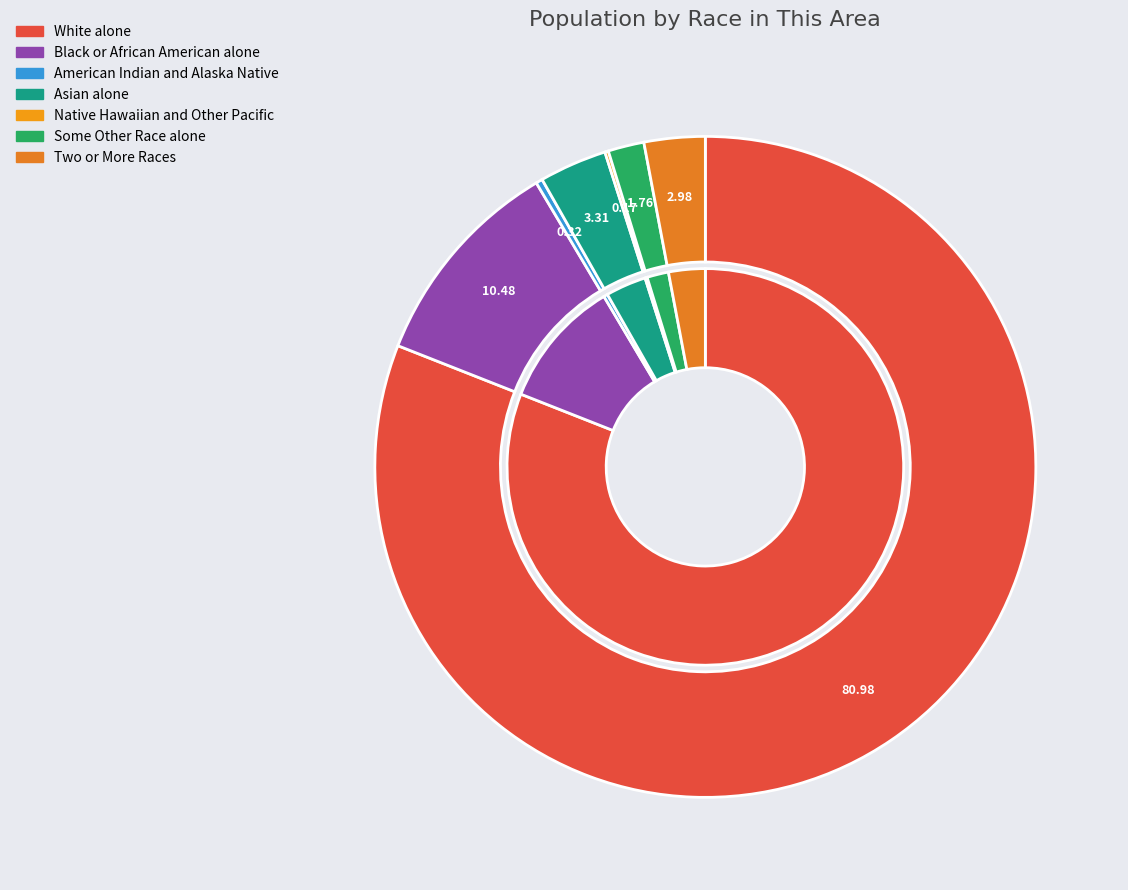

What percentage is NOT represented by Some Other Race alone?

98.2%